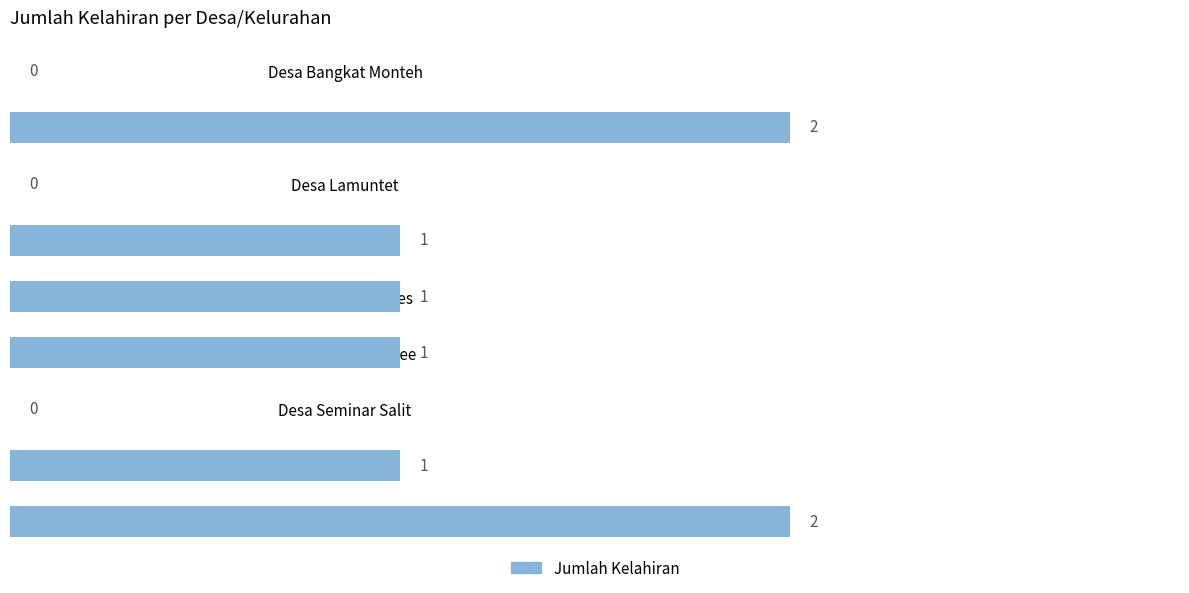

True or false: the data shows 1 at Desa Seminar Salit.

False